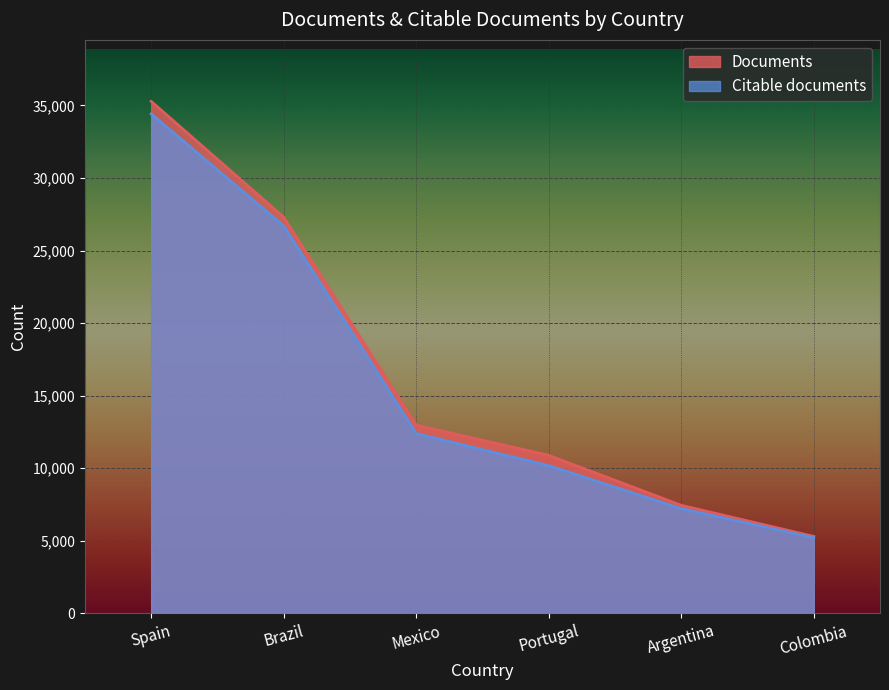

True or false: Documents and Citable documents intersect in this chart.

False